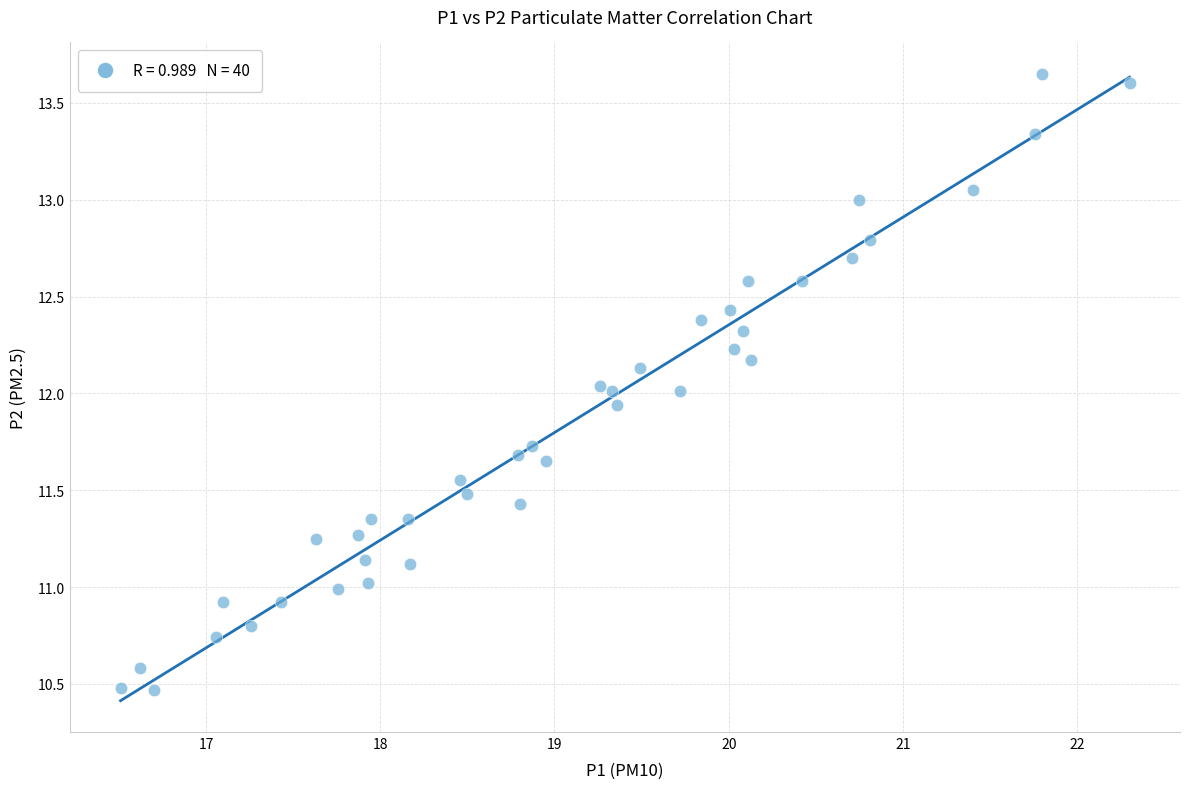

What is the range of X values (max minus min)?

5.8